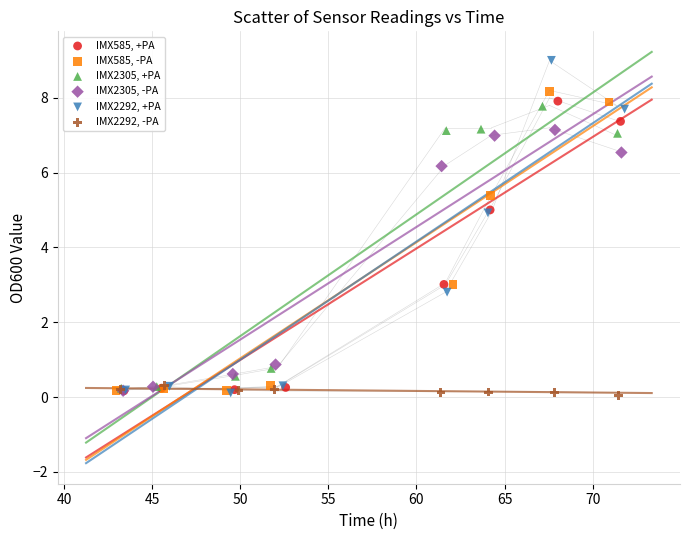

What are all the series names shown in the legend?

IMX585, +PA, IMX585, -PA, IMX2305, +PA, IMX2305, -PA, IMX2292, +PA, IMX2292, -PA